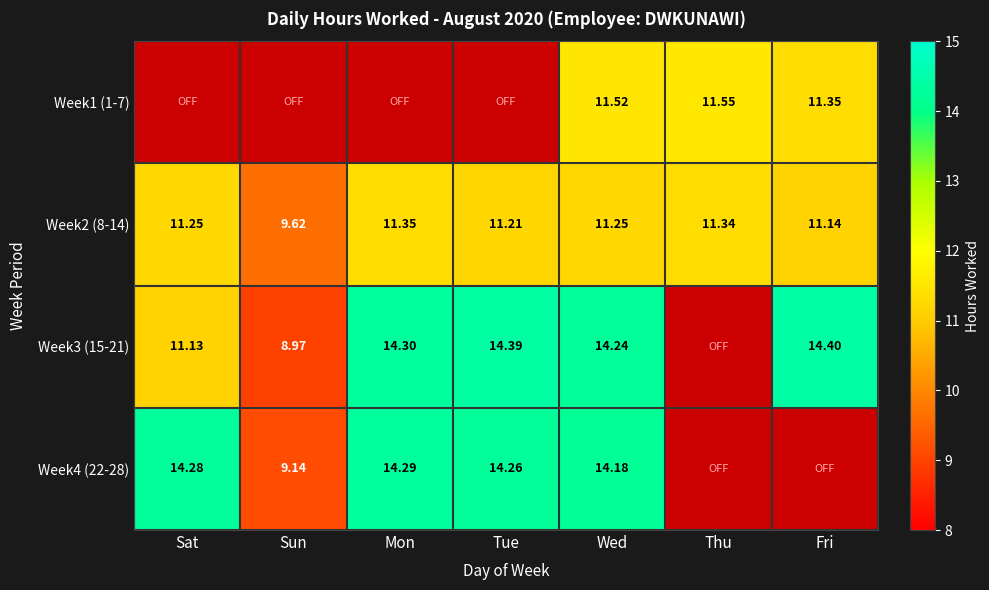

Is the value of Week3 (15-21) at Fri greater than the value of Week1 (1-7) at Thu?

Yes